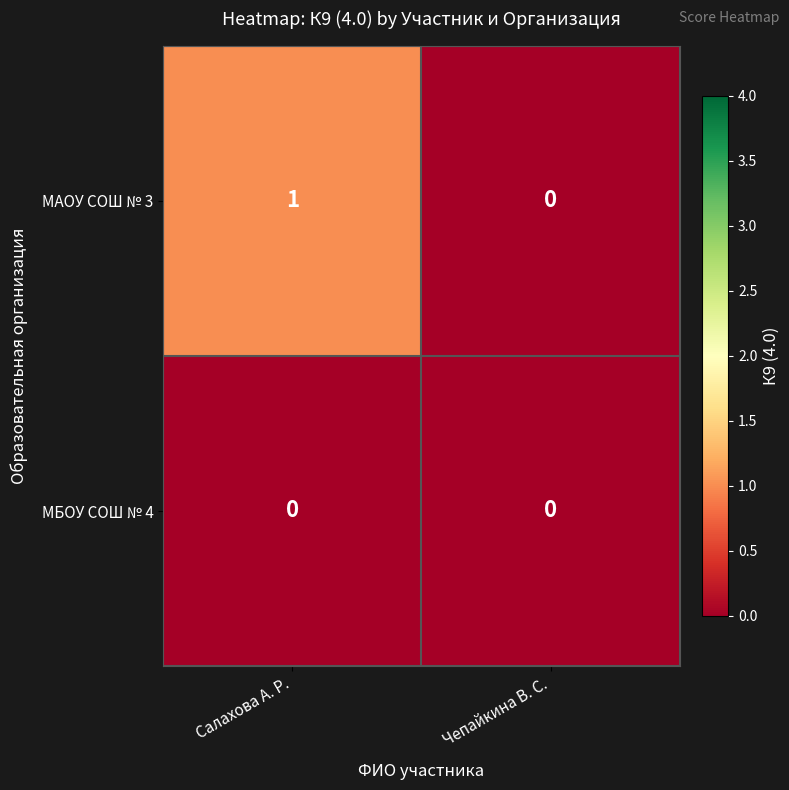

At Салахова А. Р., list the series in order from largest to smallest.

МАОУ СОШ № 3, МБОУ СОШ № 4